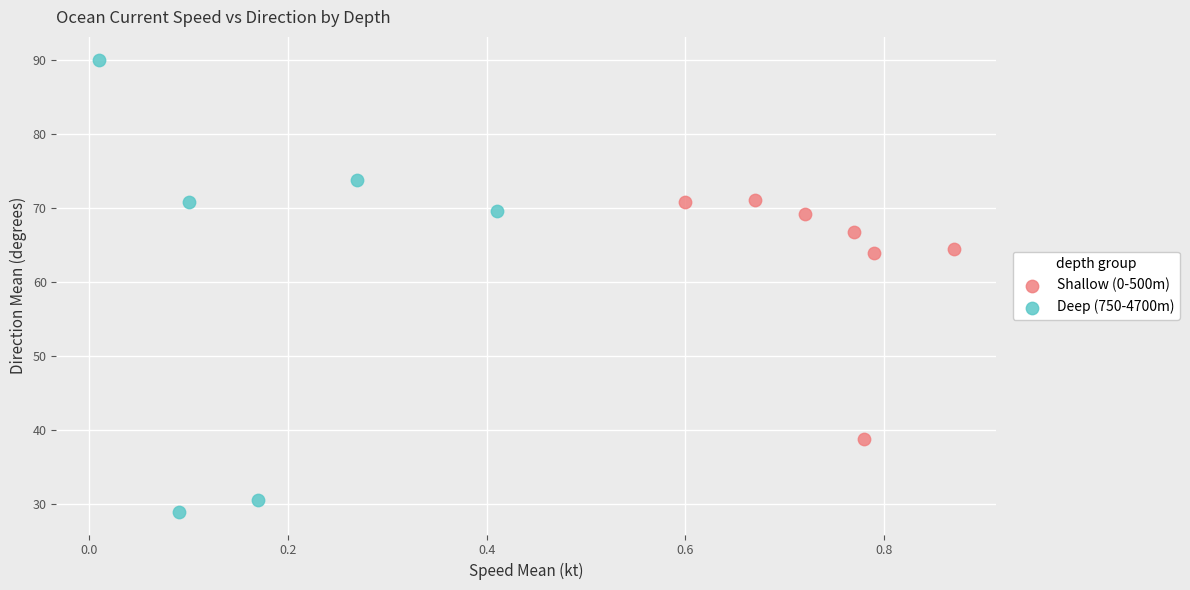

Which series contains the lowest Y value?

Deep (750-4700m)